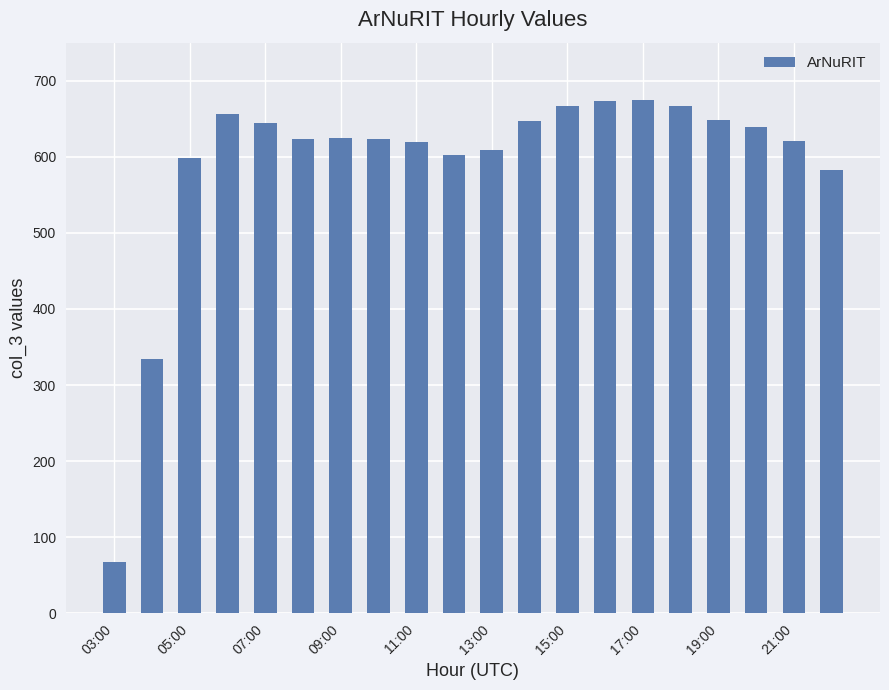

What is the average value?

591